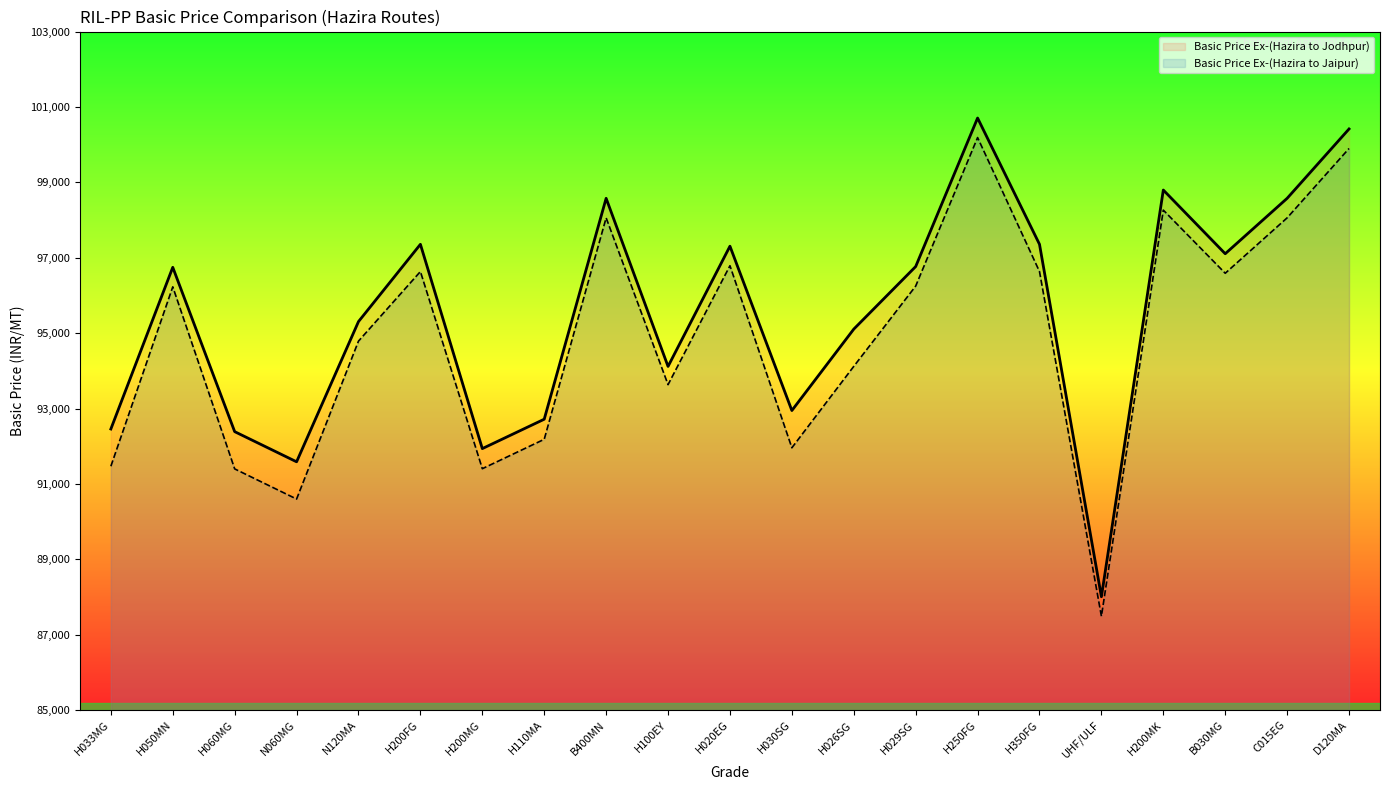

Reading right to left, transcribe all the data shown in this chart.

Basic Price Ex-(Hazira to Jodhpur): 100416	98576	97106	98796	88006	97356	100706	96766	95106	92946	97306	94116	98576	92716	91936	97356	95306	91586	92386	96746	92456
Basic Price Ex-(Hazira to Jaipur): 99898	98058	96588	98263	87488	96633	100188	96248	94118	91958	96788	93633	98058	92183	91403	96633	94788	90598	91398	96228	91468